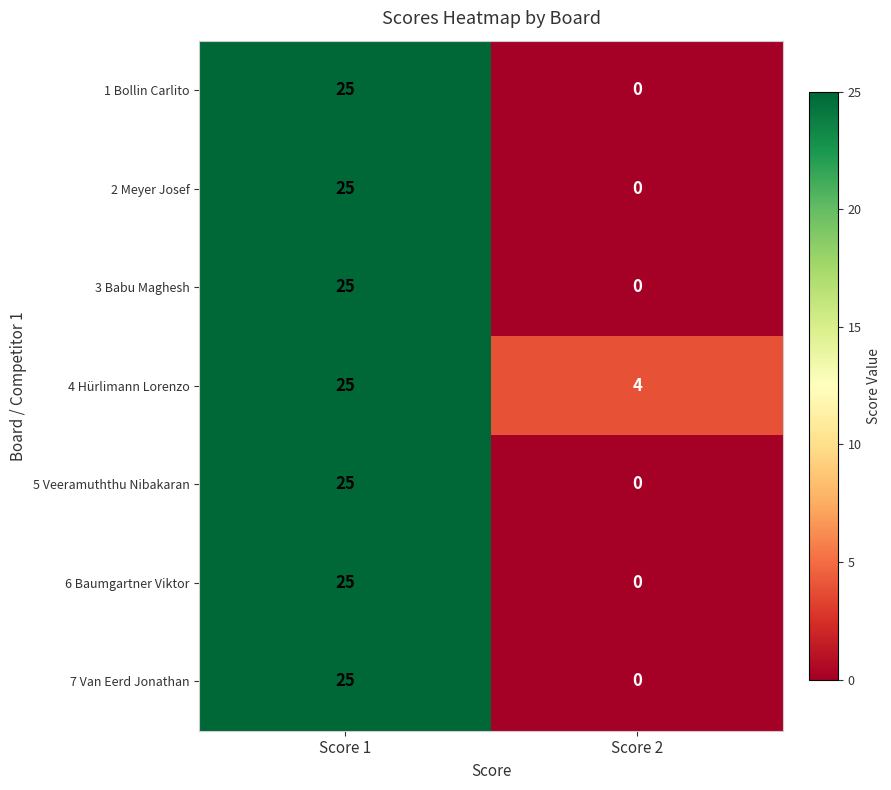

True or false: 3 Babu Maghesh has a value of 37 at Score 1.

False